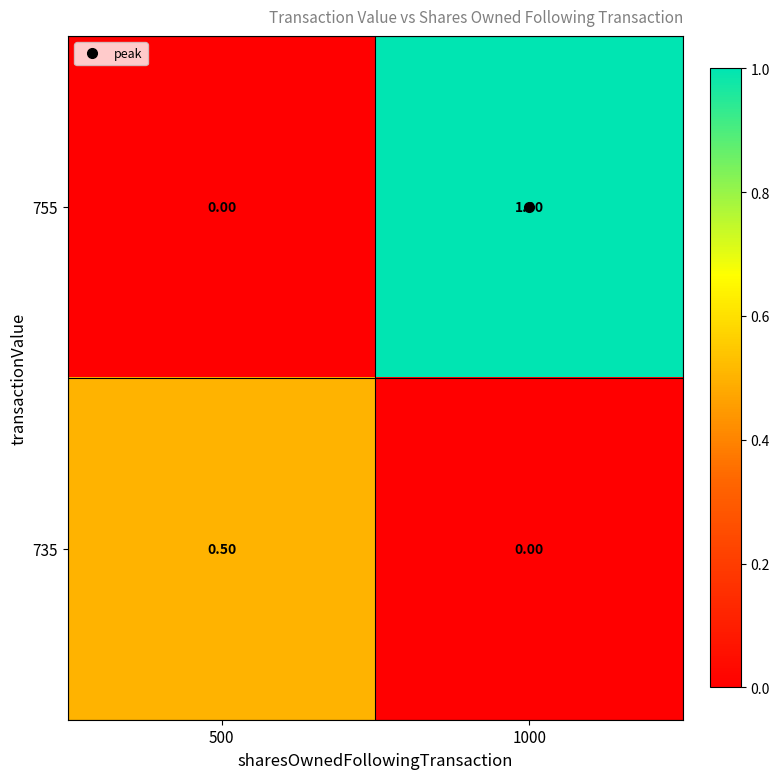

What is the difference between the 755 values at 1000 and 500?

1.0